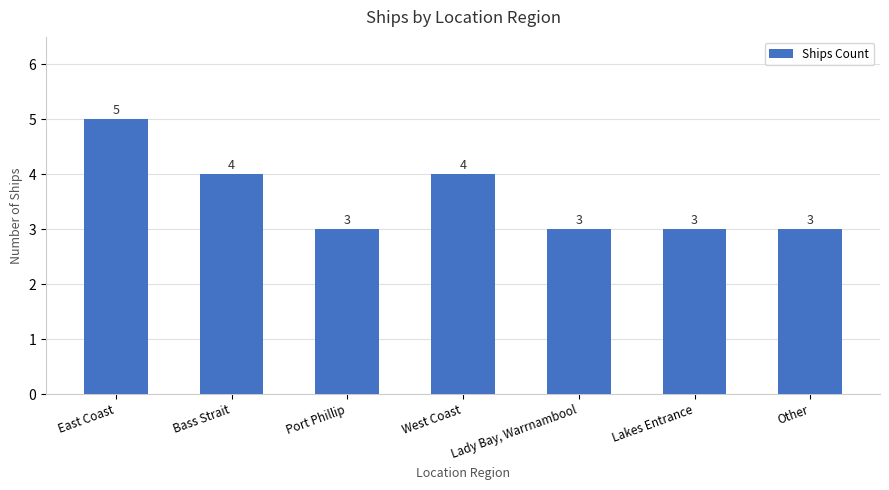

Reading left to right, list all the values displayed in this chart.

East Coast=5	Bass Strait=4	Port Phillip=3	West Coast=4	Lady Bay, Warrnambool=3	Lakes Entrance=3	Other=3